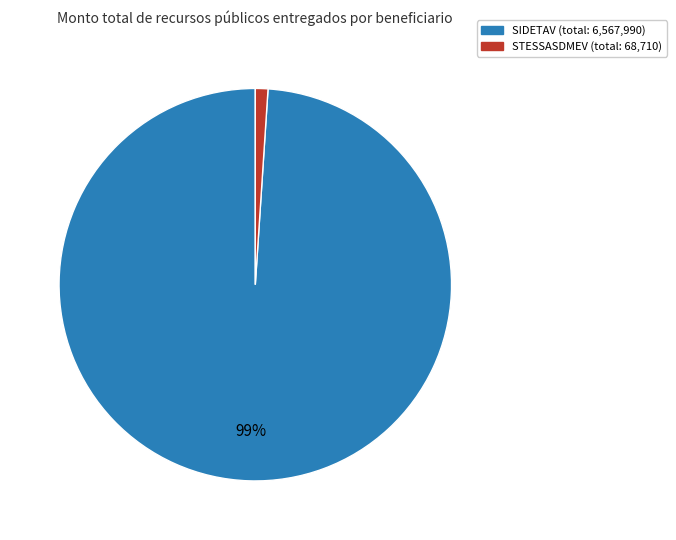

To the nearest percent, what is the average slice percentage?

50%